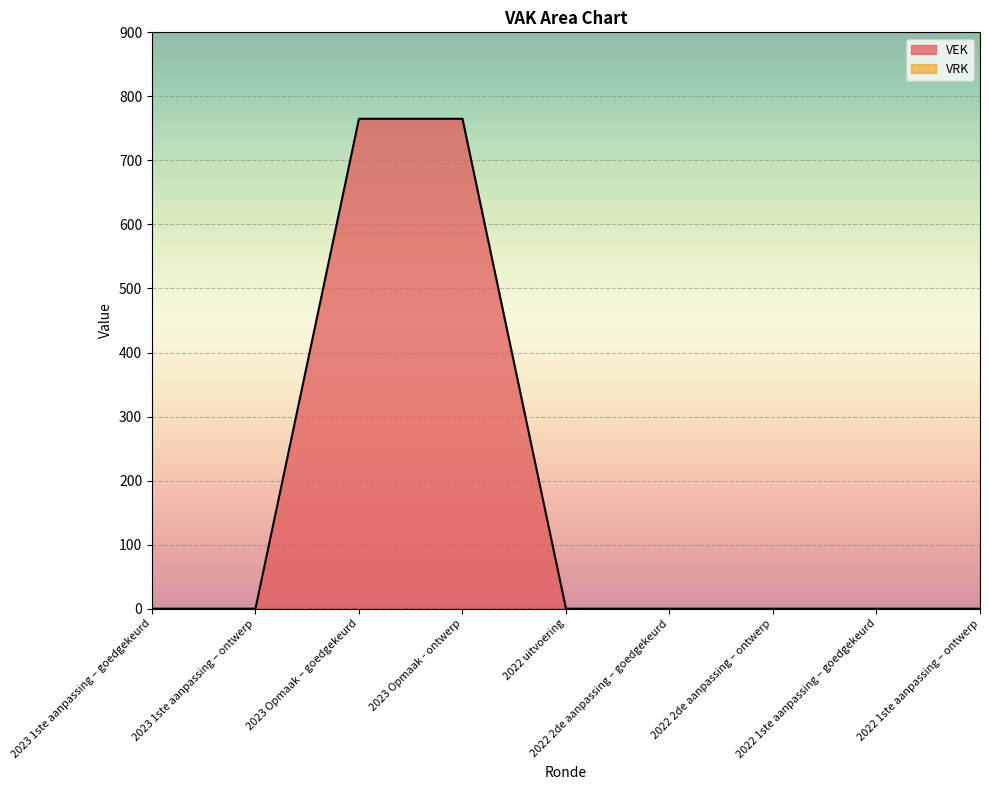

What position from the left is 2023 Opmaak – goedgekeurd?

3